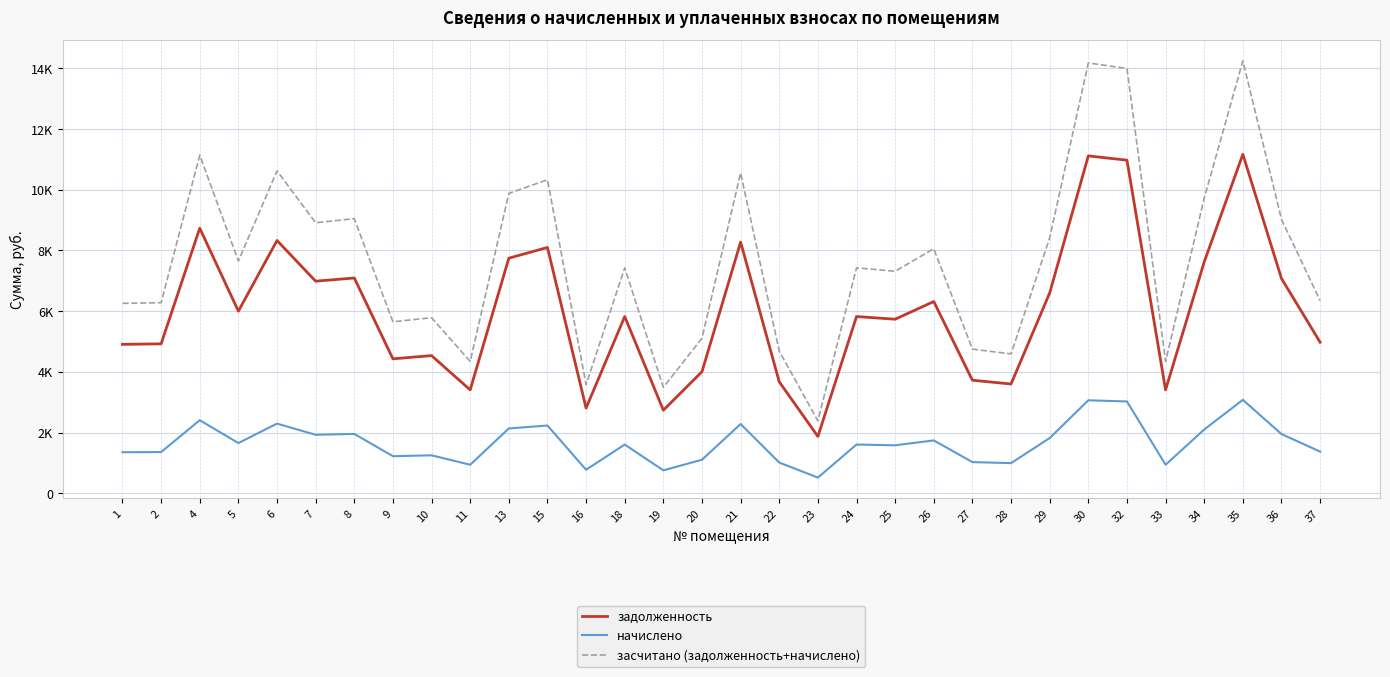

What is the average value of the задолженность series?

6014.1